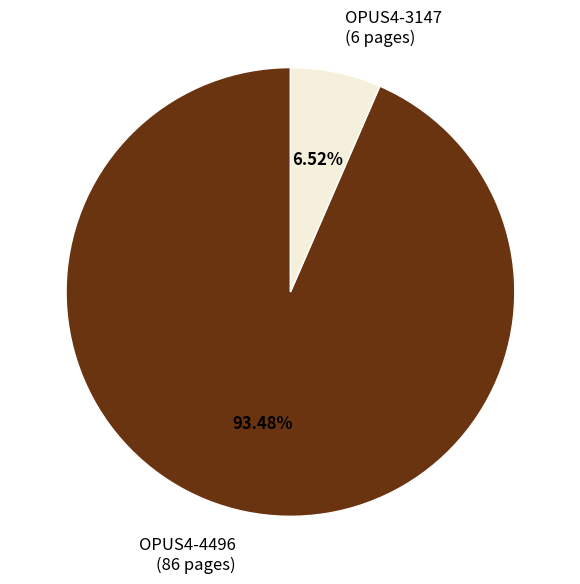

Is there any slice that represents more than half of the pie?

Yes